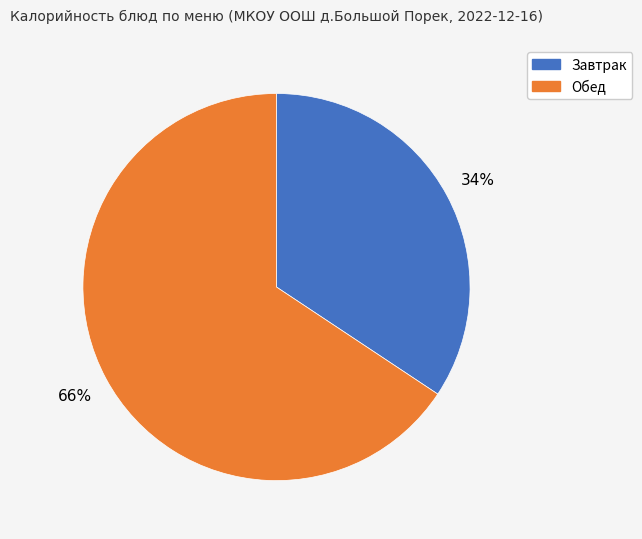

To the nearest percent, what is the average slice percentage?

50%